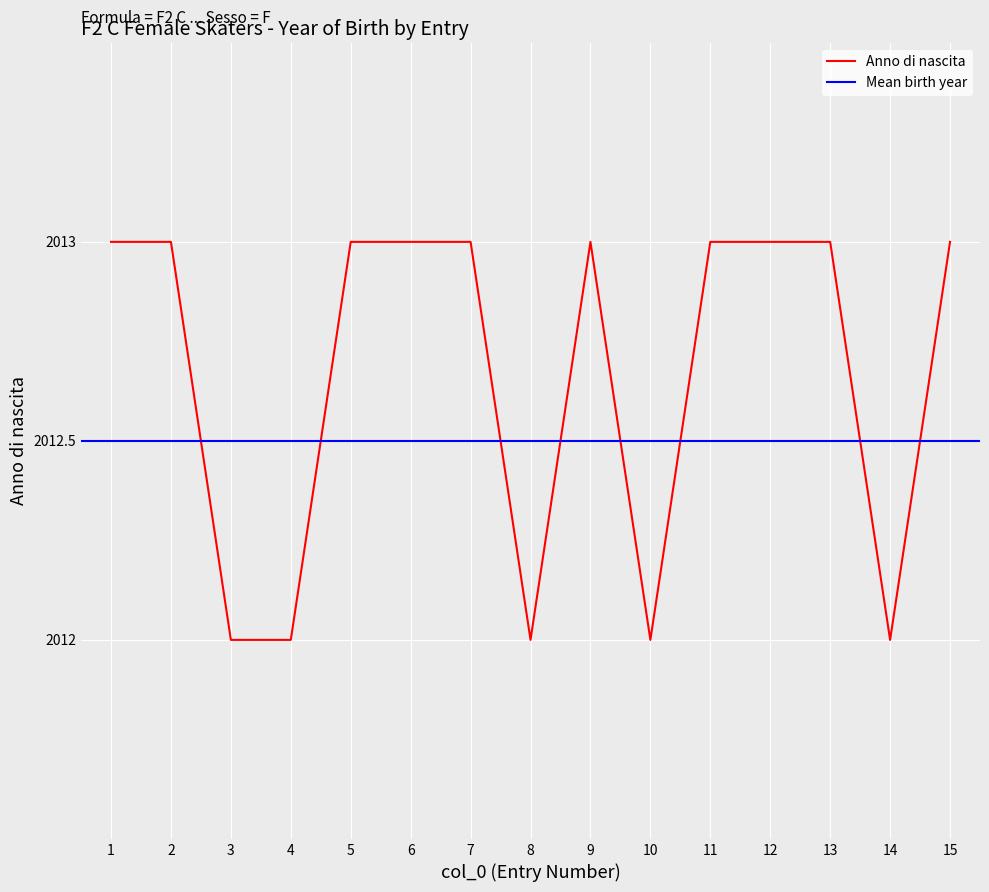

List the labels in order of value, largest first.

1, 2, 5, 6, 7, 9, 11, 12, 13, 15, 3, 4, 8, 10, 14